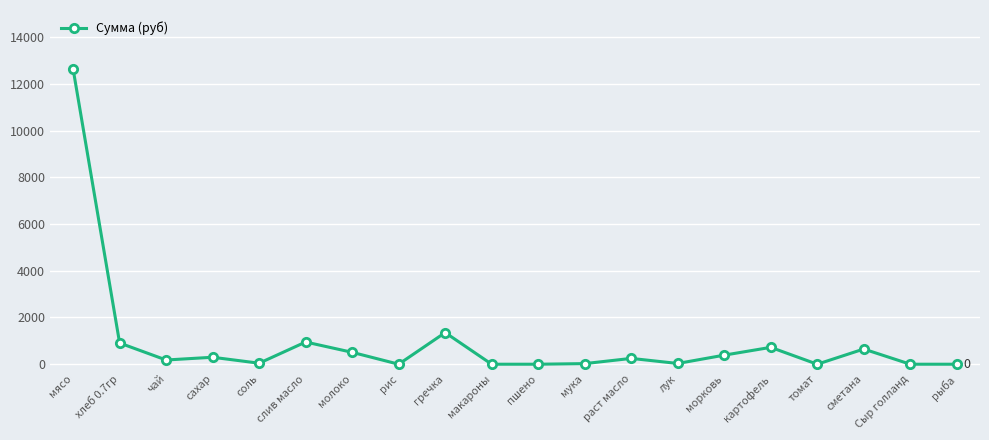

Count the number of data series in this chart.

1